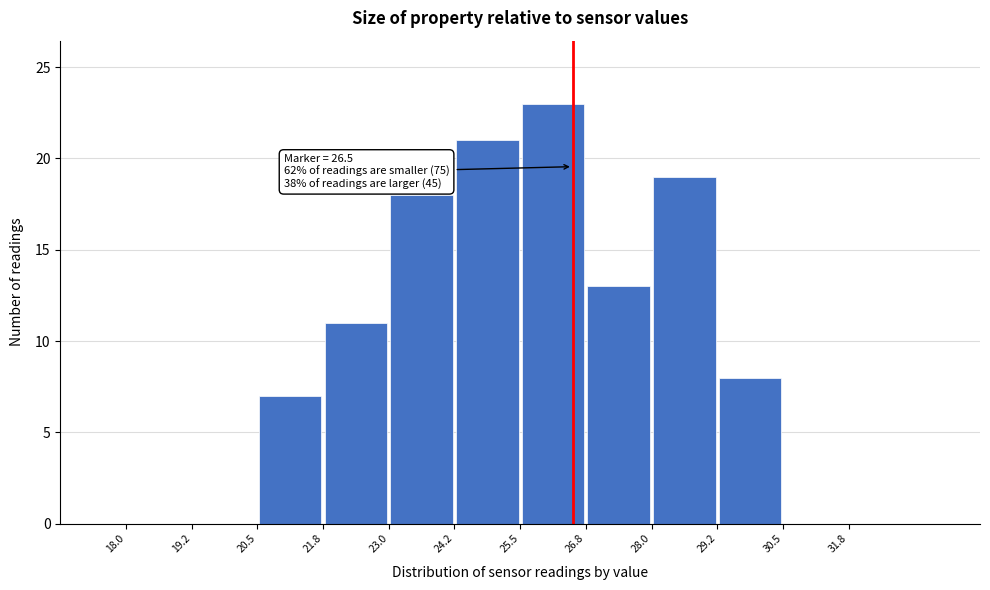

Which range on the x-axis has the tallest bar?

25.50 to 26.75